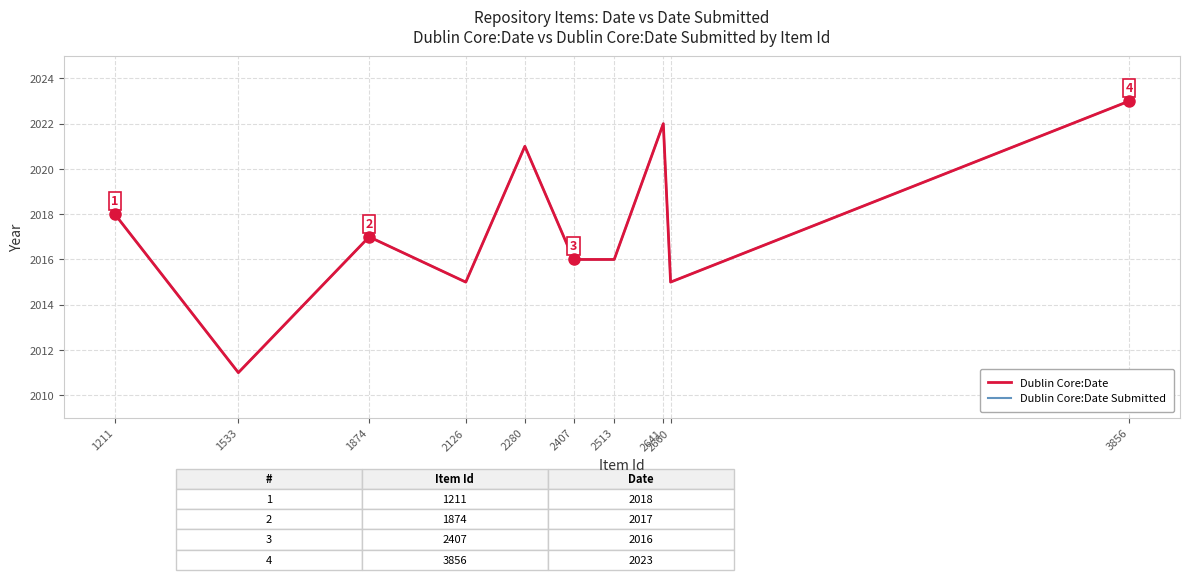

Does the chart have visible grid lines?

Yes